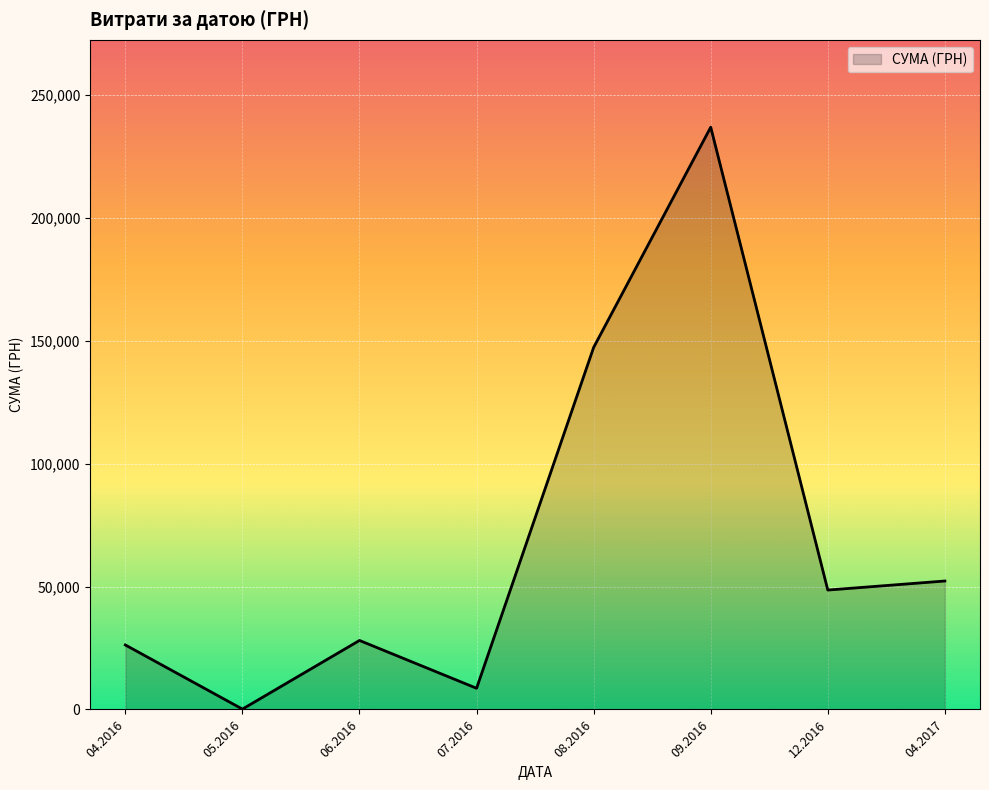

Is it true that the value at 09.2016 is 348366.0?

False